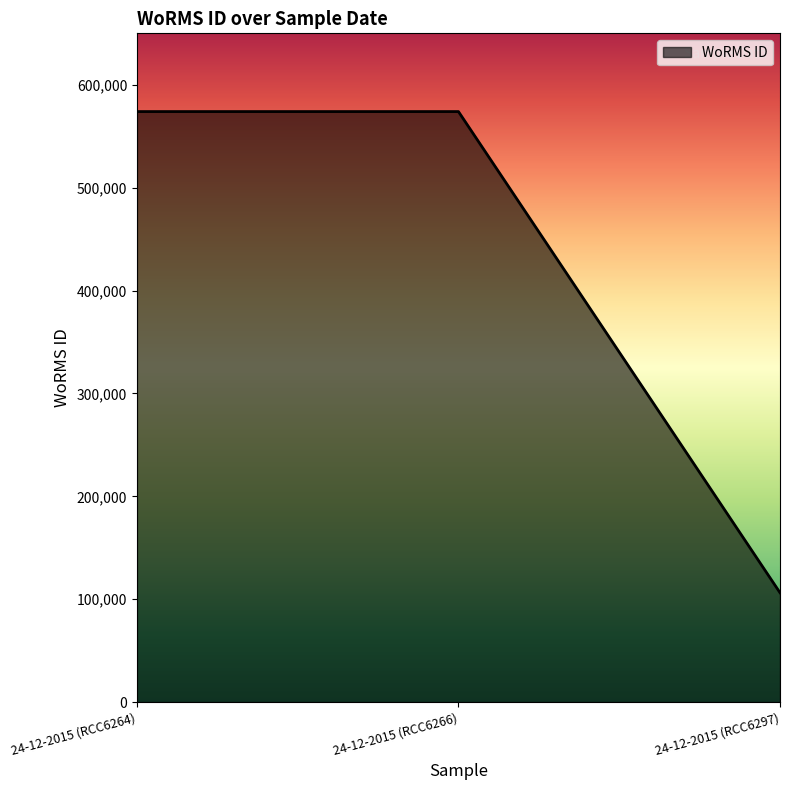

True or false: the data shows 573955 at 24-12-2015 (RCC6264).

True